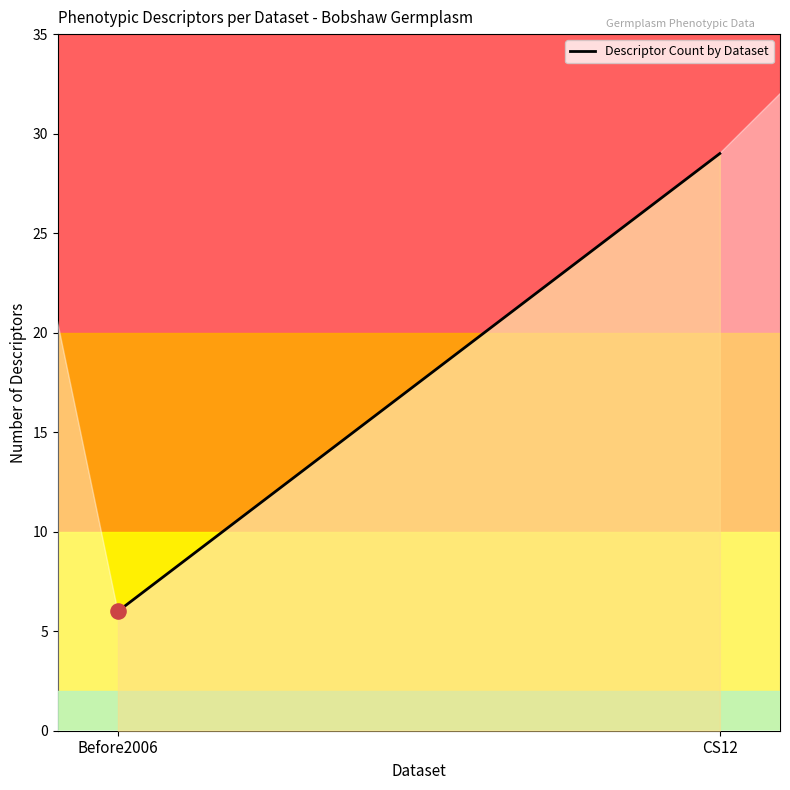

Which has a higher value, Before2006 or CS12?

CS12